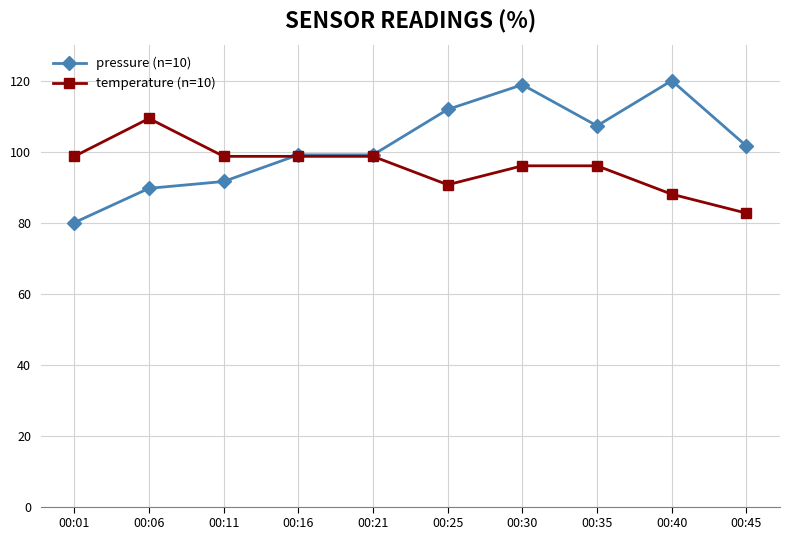

Which series has the widest spread of values?

pressure (n=10)